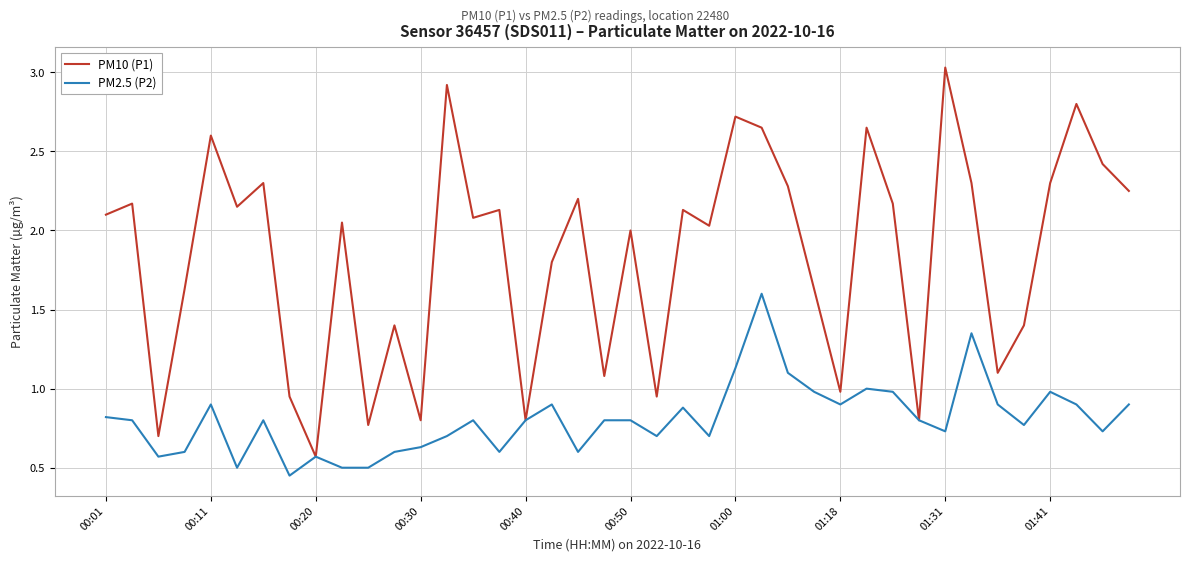

Which series has the widest spread of values?

PM10 (P1)